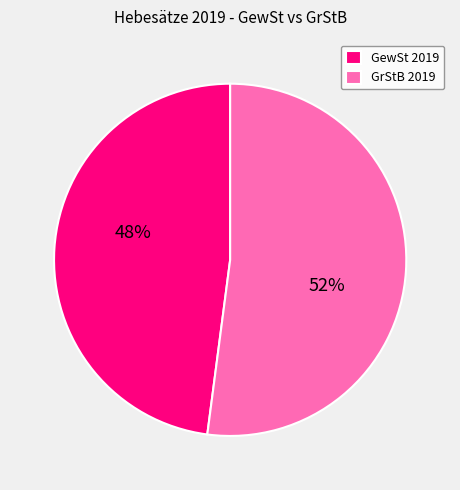

To the nearest percent, what portion does GrStB 2019 represent?

52%